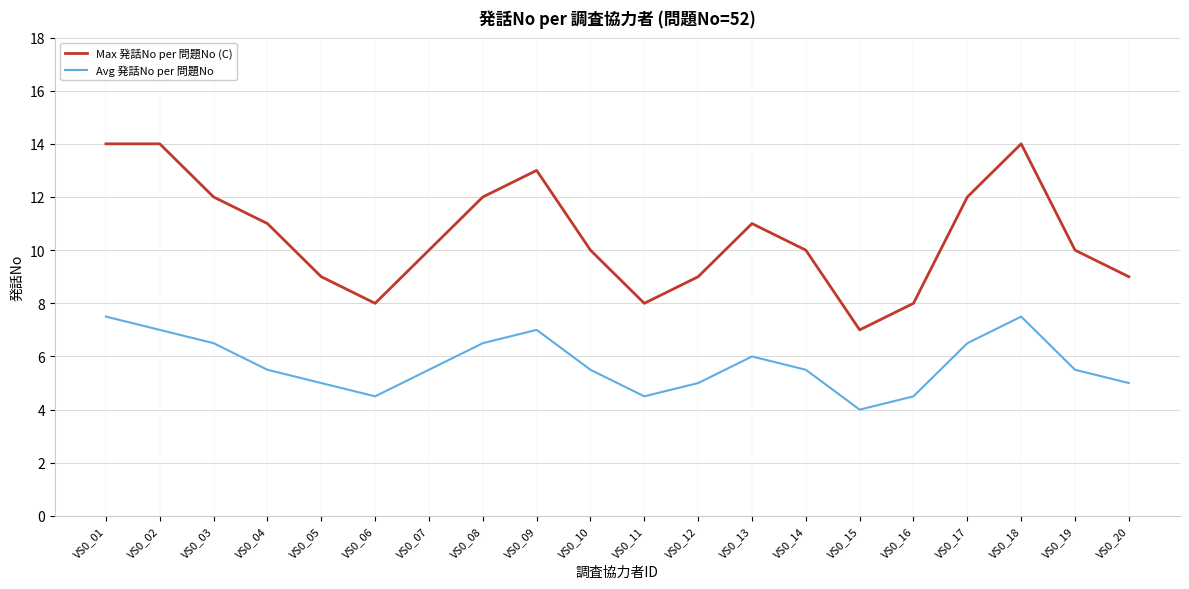

The Max 発話No per 問題No (C) series shows 8.0 at VS0_16. True or false?

True